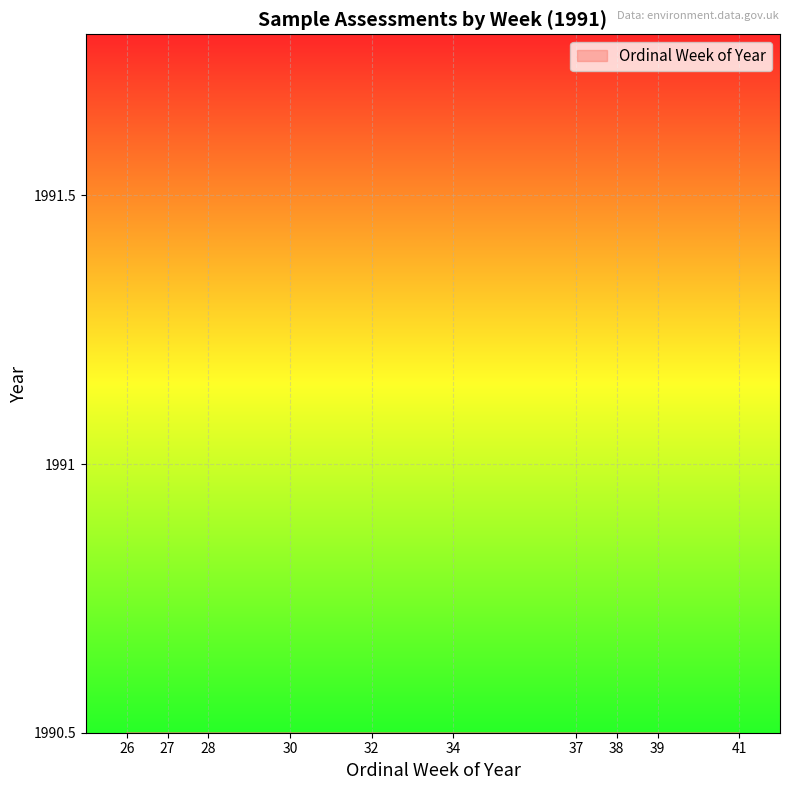

What is the maximum value shown in the chart?

41